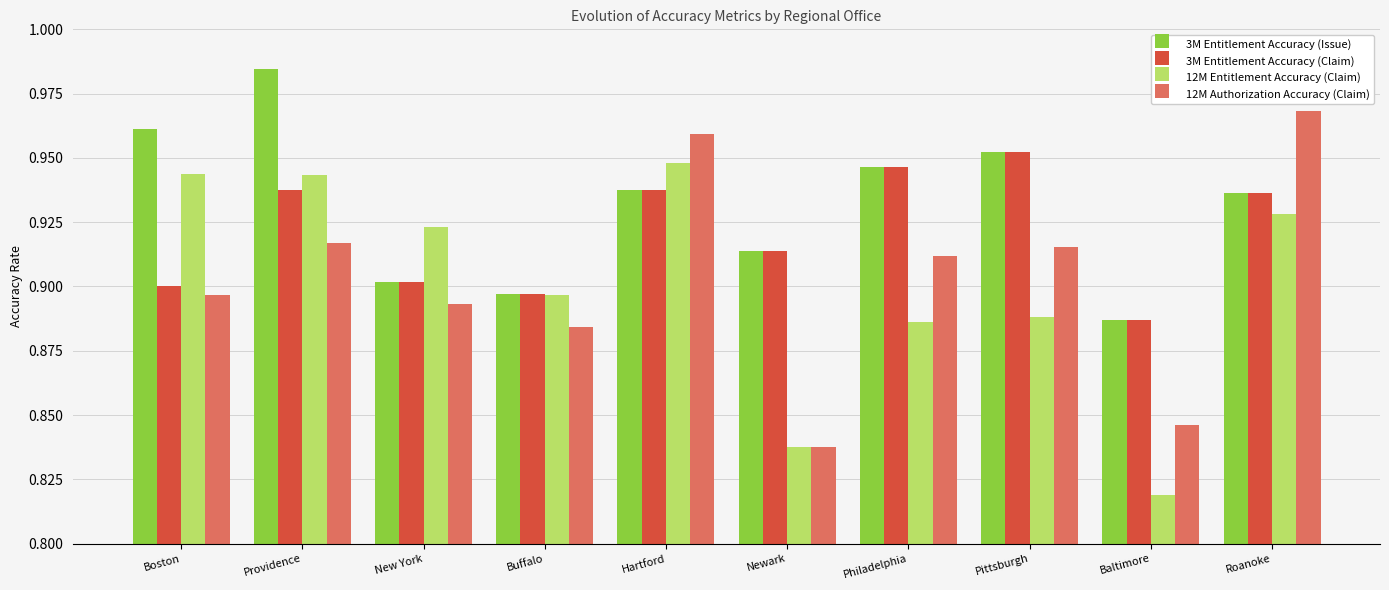

Which series changed the most between Pittsburgh and Roanoke?

12M Authorization Accuracy (Claim)